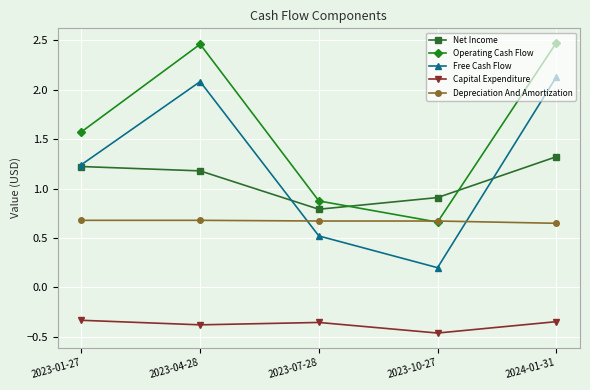

At which label does Net Income reach its minimum?

2023-07-28